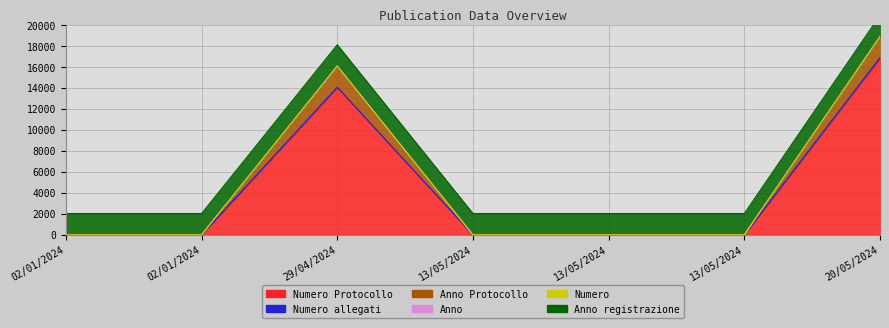

What is the difference between the second highest and minimum values in the Numero allegati series?

14066